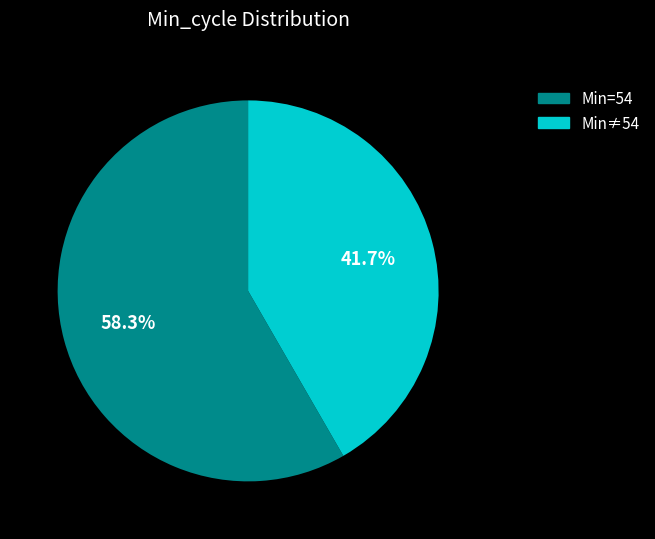

Is there a majority slice in this chart?

Yes